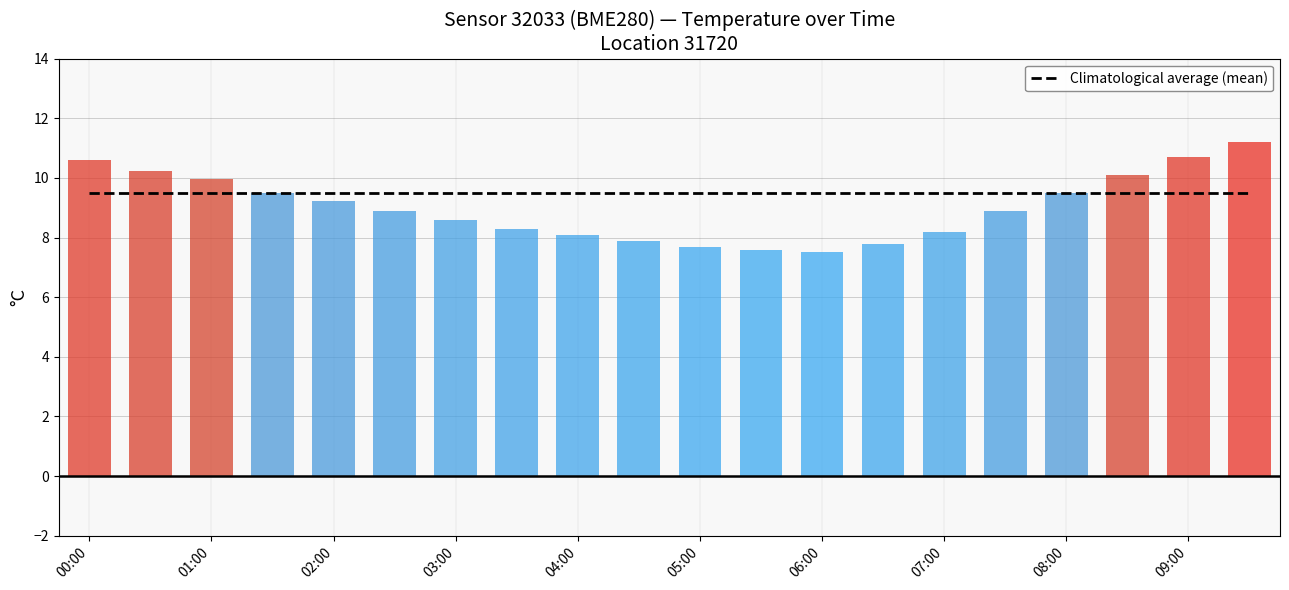

At which category is the sum across all series the highest?

19